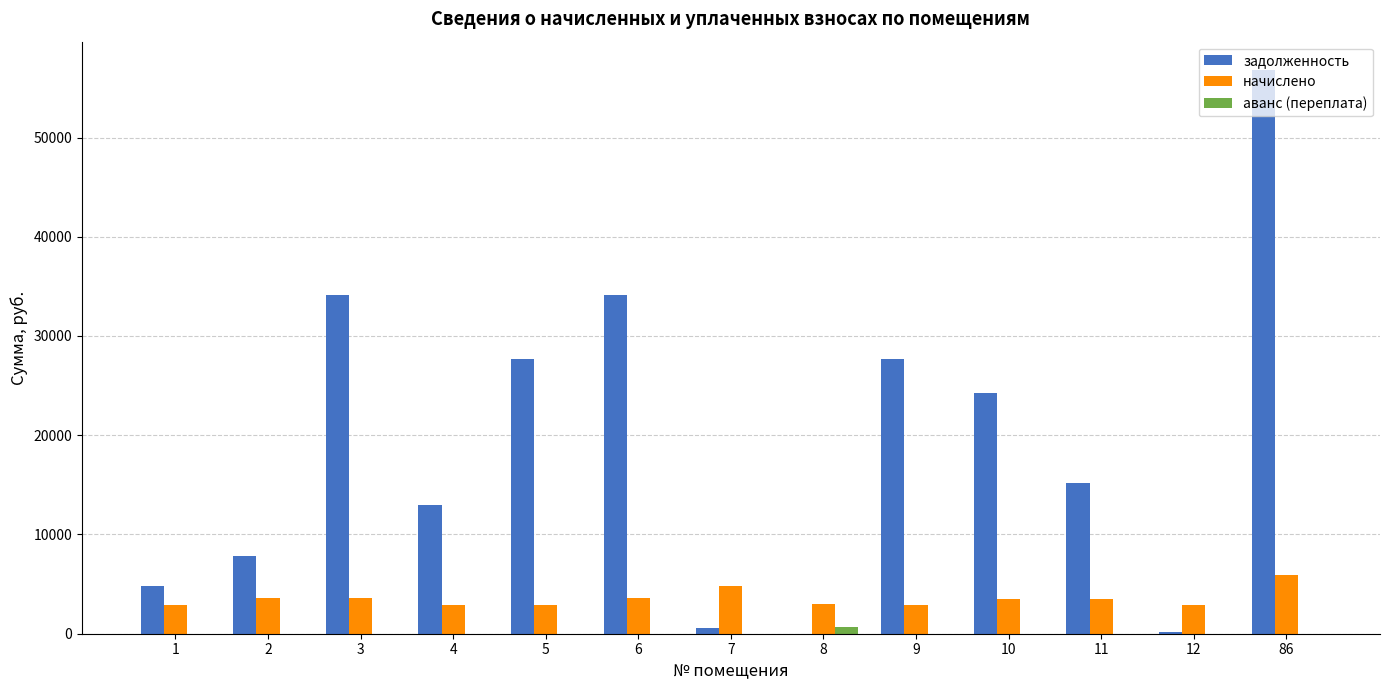

What is the difference between the задолженность values at 1 and 10?

19454.1